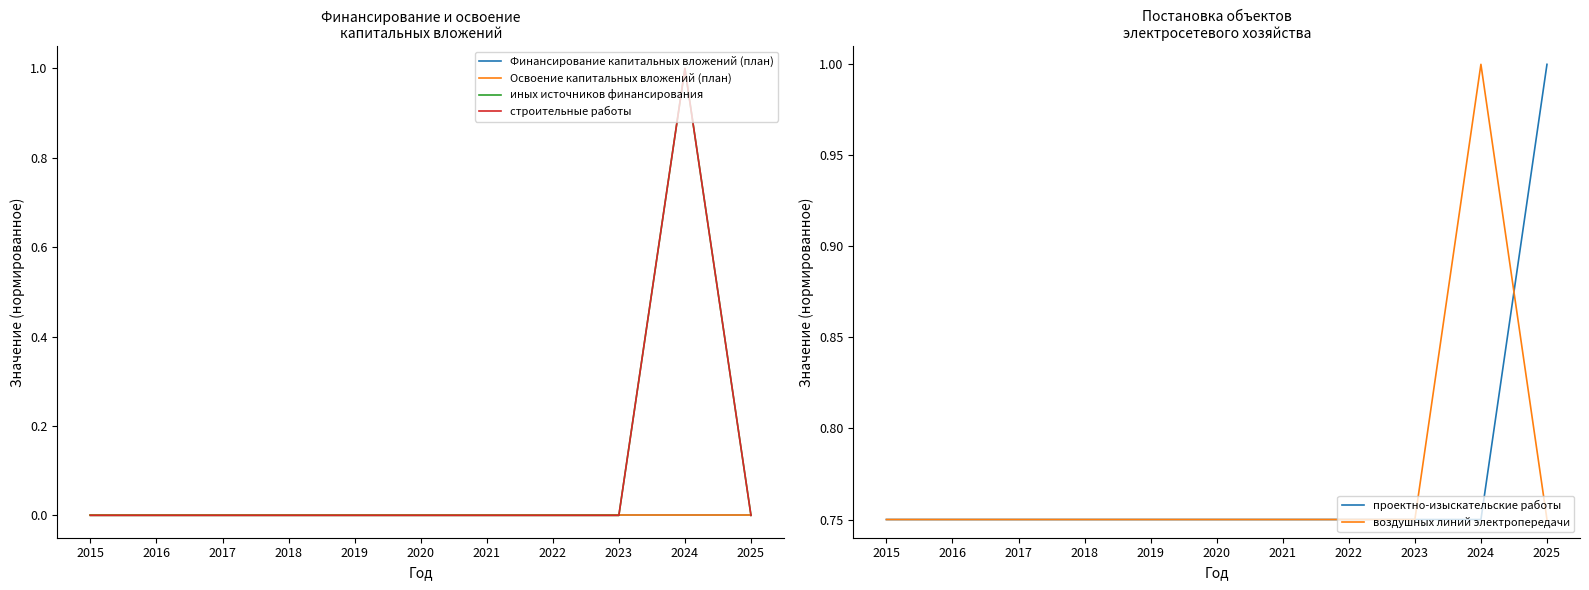

Which series ends up on top after the final intersection of иных источников финансирования and проектно-изыскательские работы?

проектно-изыскательские работы